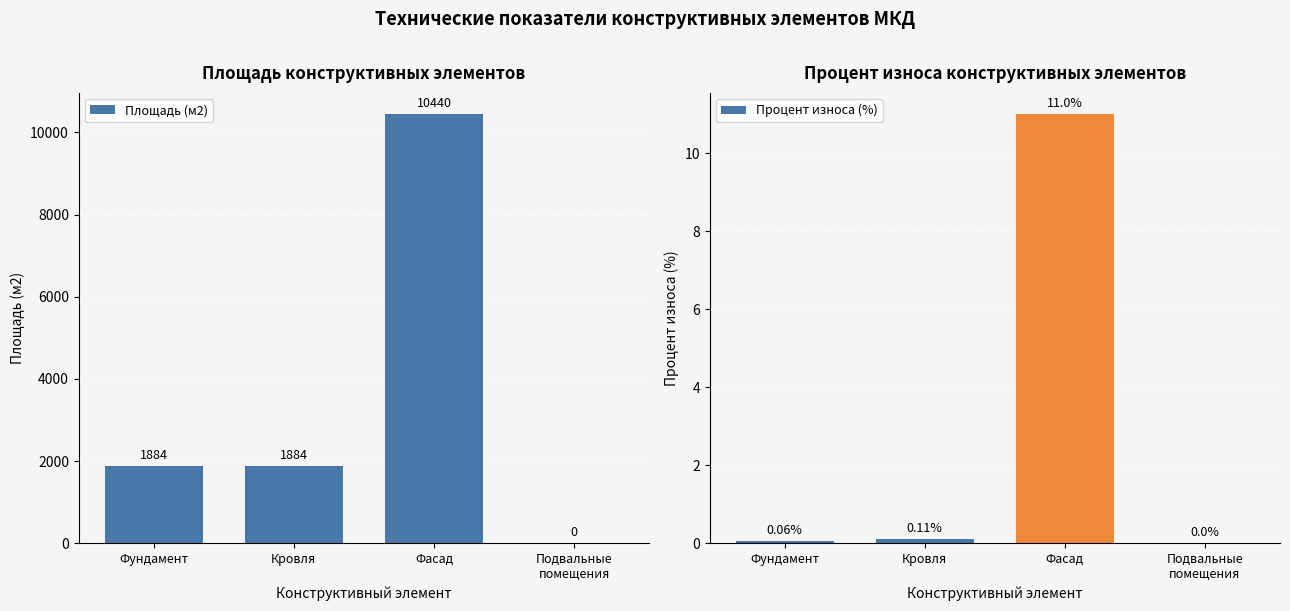

Is it true that Площадь (м2) equals 2572 at Кровля?

False